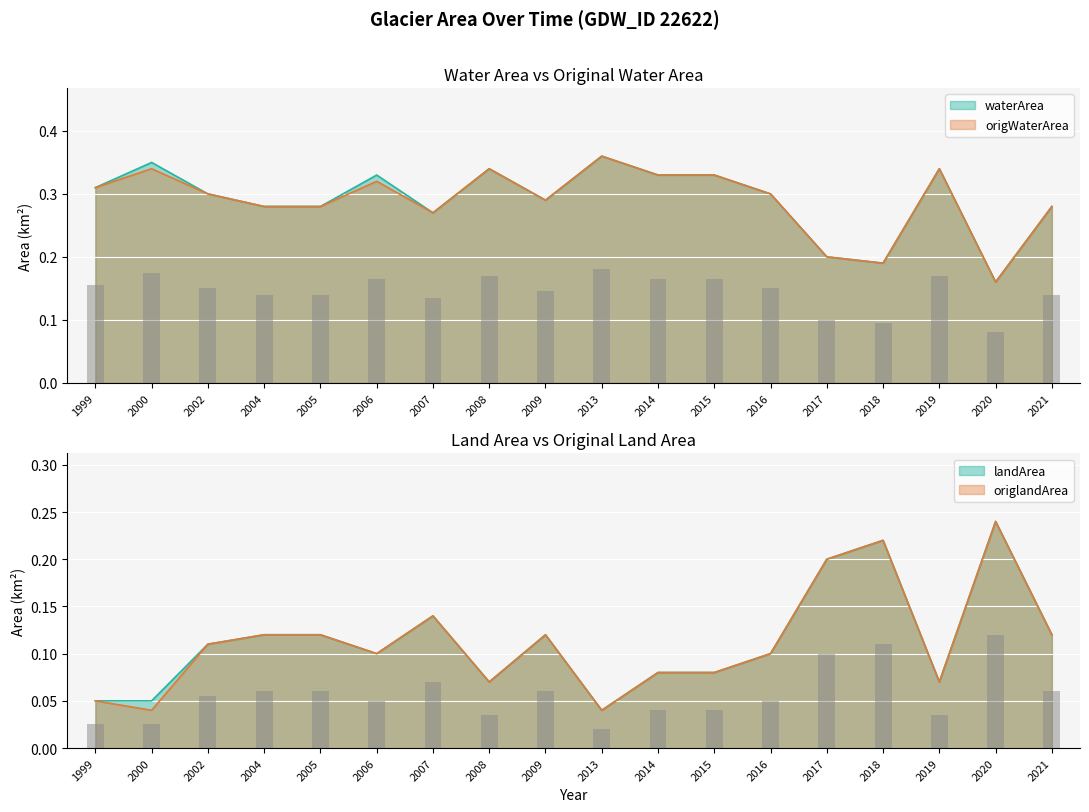

What is the difference between the highest and lowest values at 2000?

0.3